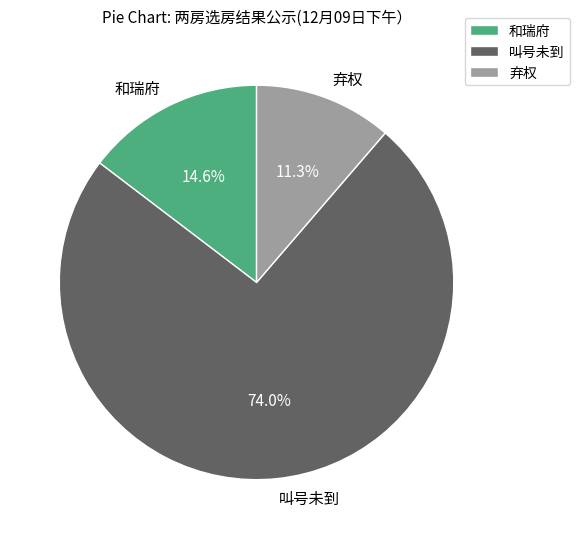

What percentage is the 弃权 slice, to the nearest percent?

11%